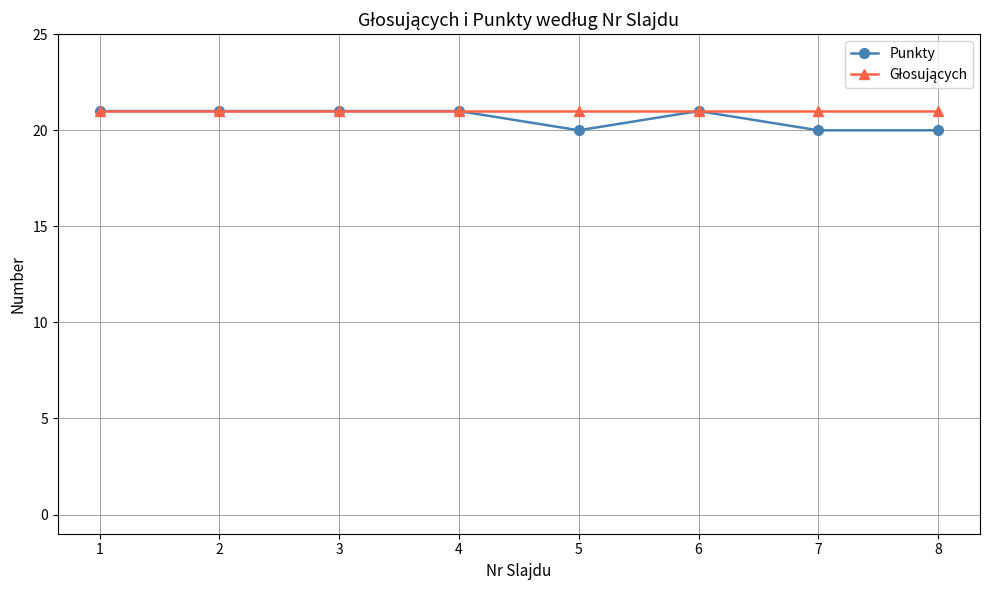

What is the value of the Punkty point at the 2nd from the left?

21